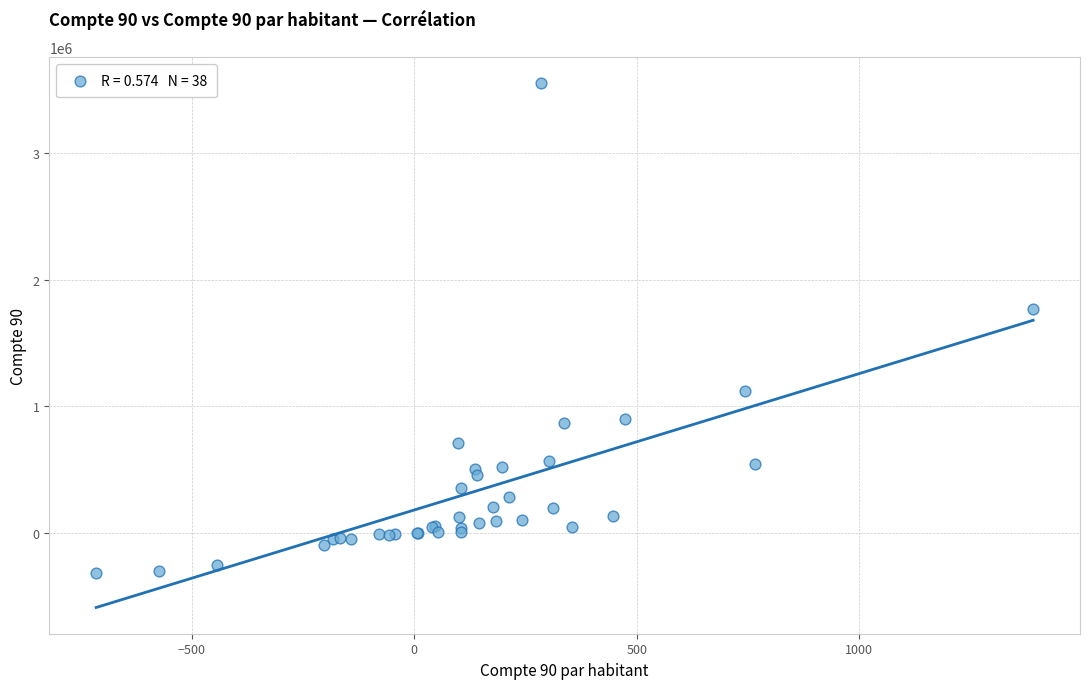

What Y value in the scatter plot is closest to 1618552?

1766349.5